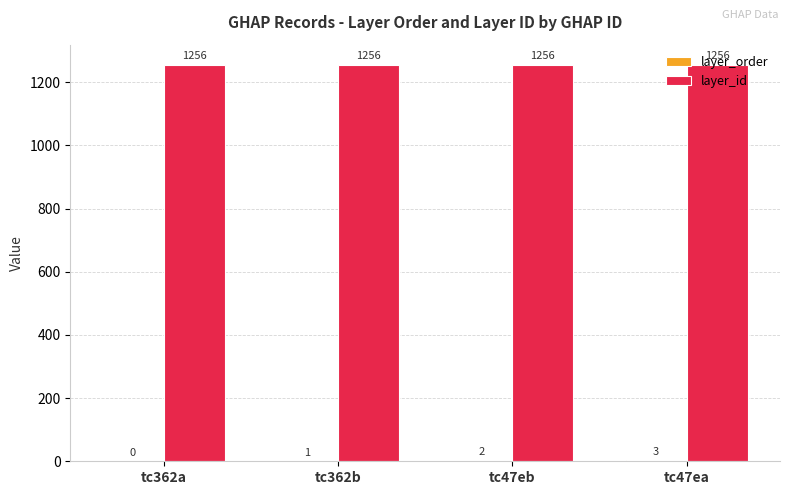

What is the approximate value of layer_id at tc47ea?

1256